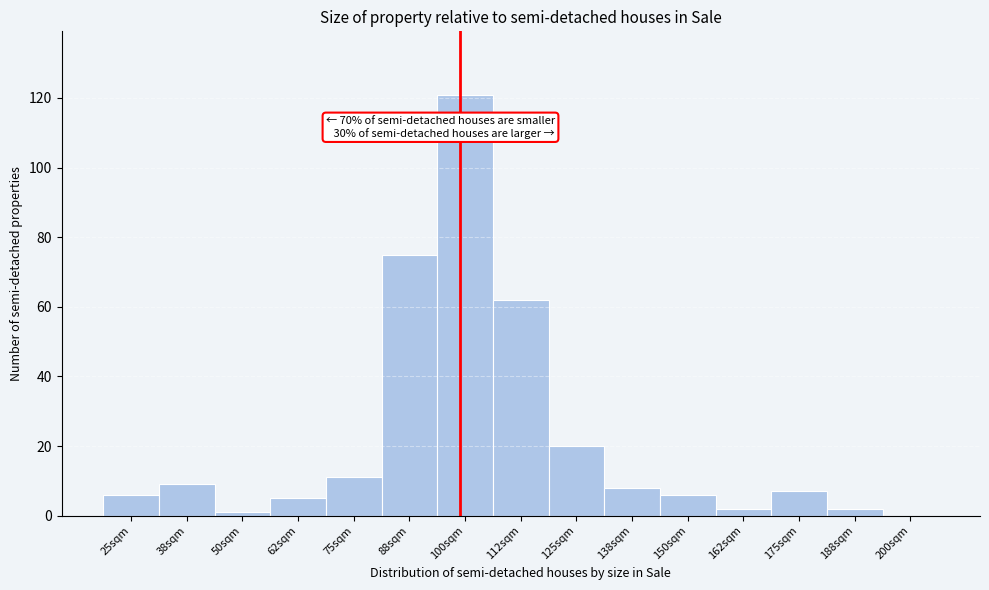

Reading left to right, transcribe all the data shown in this chart.

25sqm=6	38sqm=9	50sqm=1	62sqm=5	75sqm=11	88sqm=75	100sqm=121	112sqm=62	125sqm=20	138sqm=8	150sqm=6	162sqm=2	175sqm=7	188sqm=2	200sqm=0